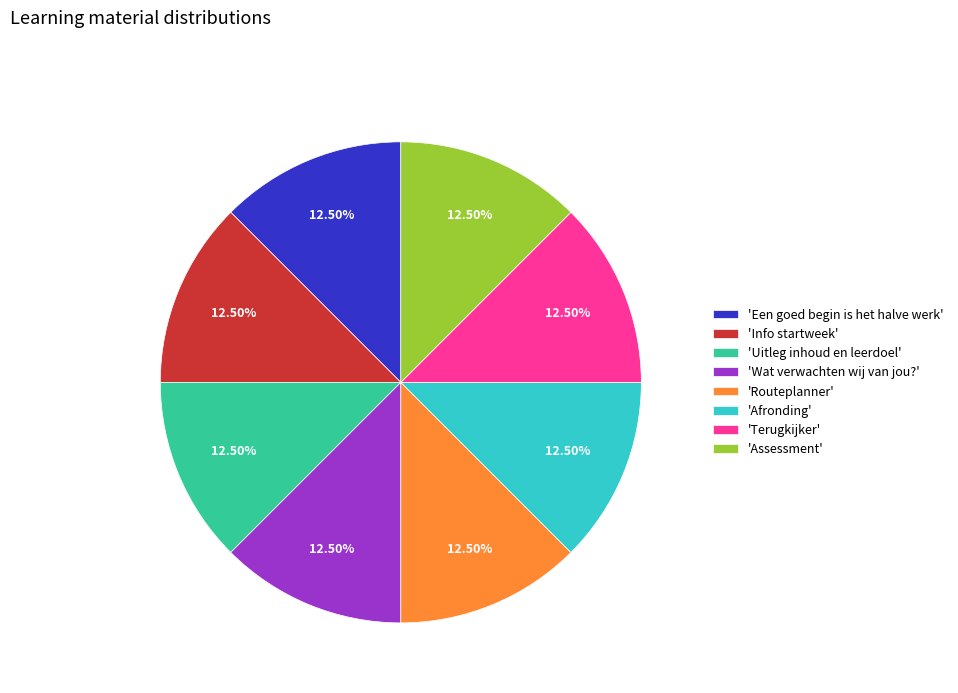

Does 'Afronding' account for over 50% of the chart?

No